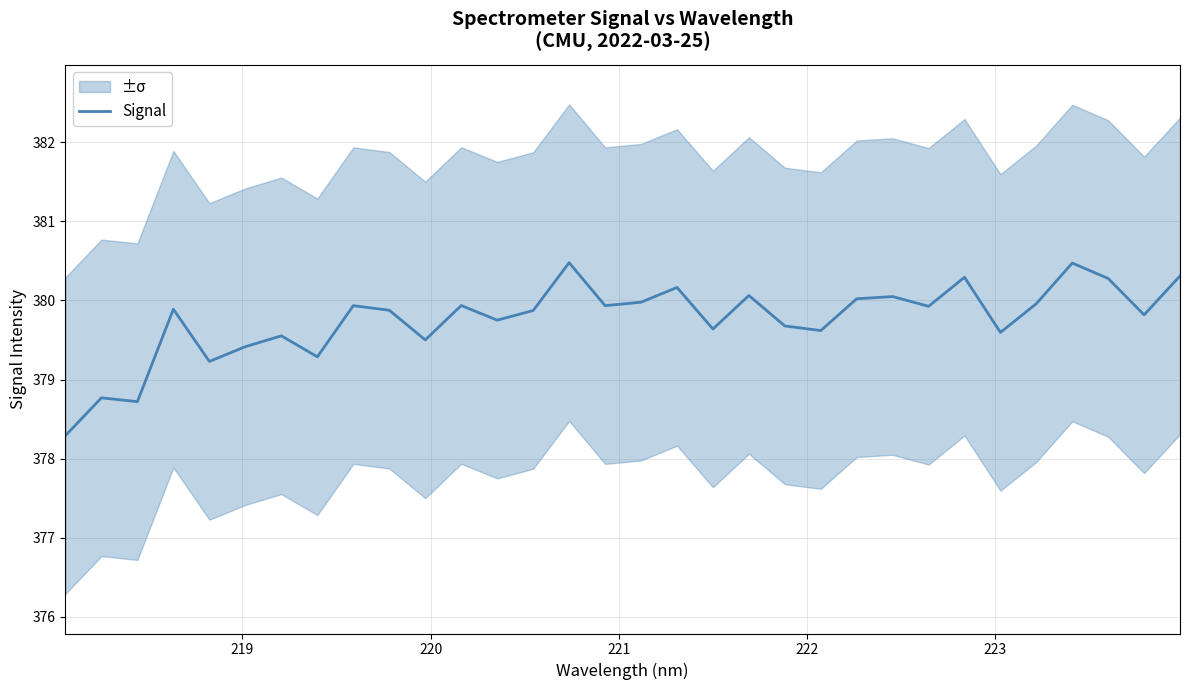

What is the greatest value displayed?

380.5